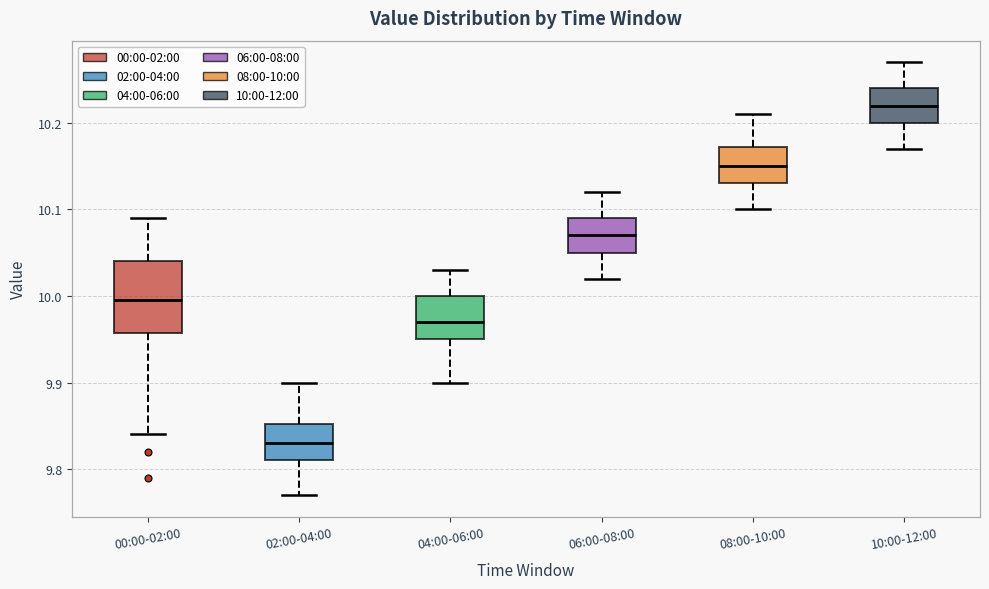

Which box has the lowest median line?

02:00-04:00